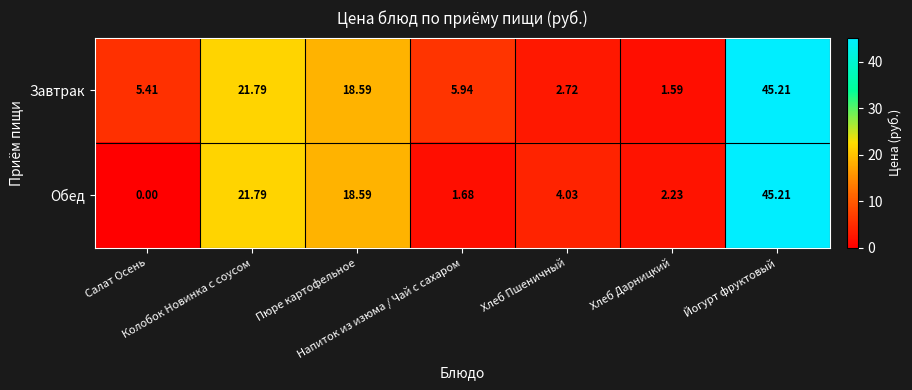

Count the number of data series in this chart.

2